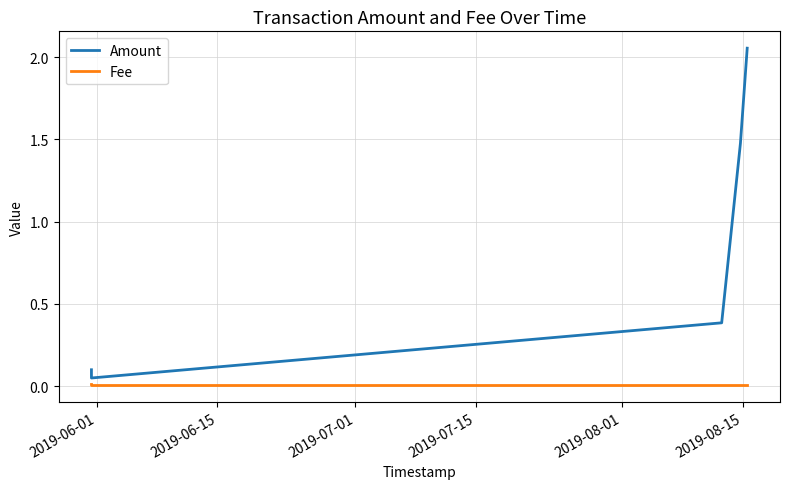

Which series has the largest total across all categories?

Amount